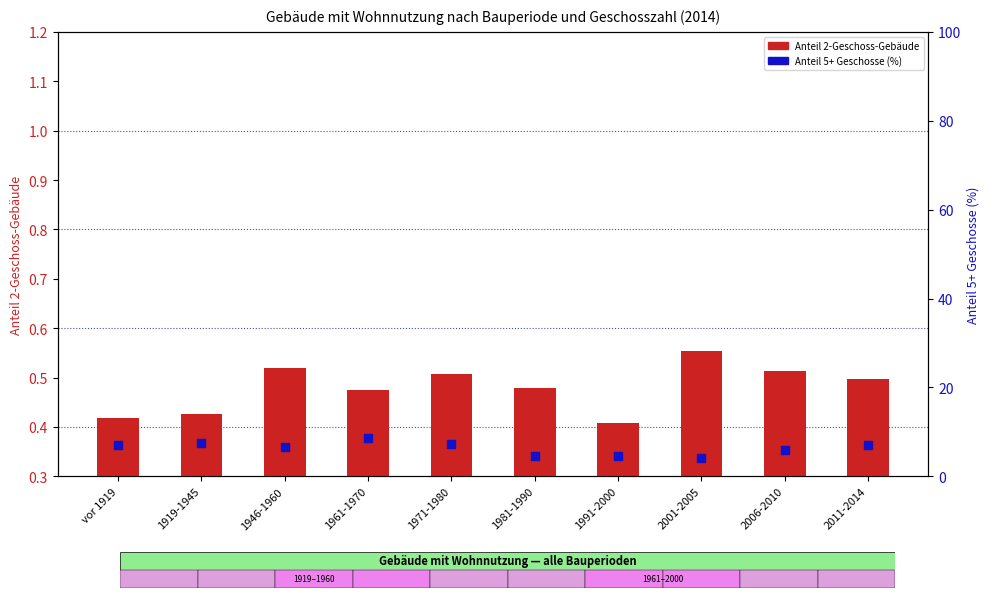

Is the value of 2-Geschoss-Anteil (ratio) at vor 1919 greater than the value of Anteil 5+ Geschosse (%) at vor 1919?

No